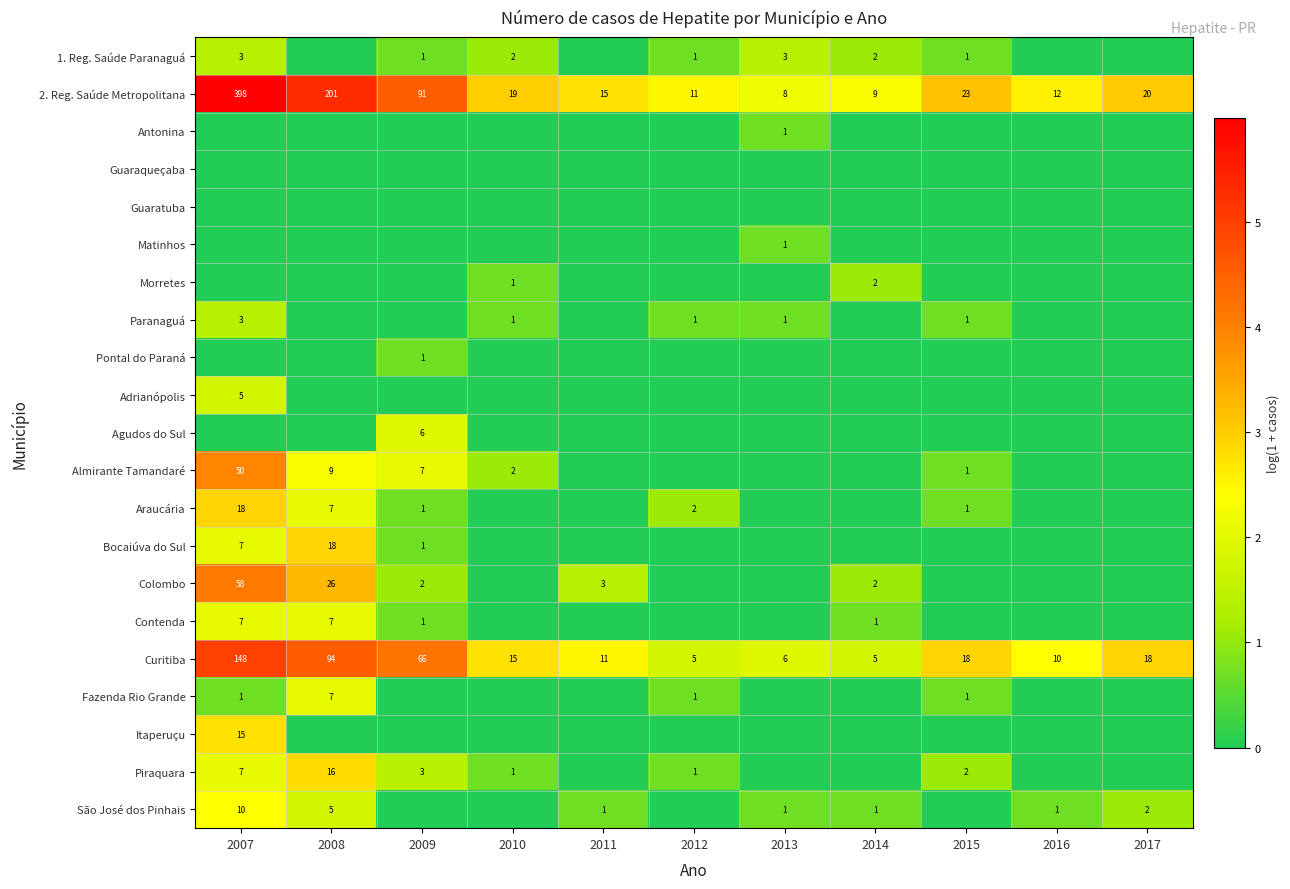

List the series in order of their peak value, lowest first.

Guaraqueçaba, Guaratuba, Antonina, Matinhos, Pontal do Paraná, Morretes, 1. Reg. Saúde Paranaguá, Paranaguá, Adrianópolis, Agudos do Sul, Contenda, Fazenda Rio Grande, São José dos Pinhais, Itaperuçu, Piraquara, Araucária, Bocaiúva do Sul, Almirante Tamandaré, Colombo, Curitiba, 2. Reg. Saúde Metropolitana